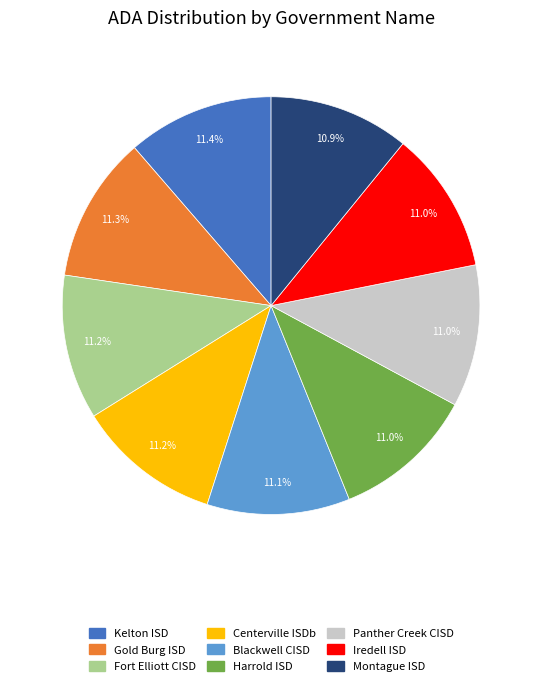

What is the ratio of the value at Iredell ISD to the value at Centerville ISDb?

1.0